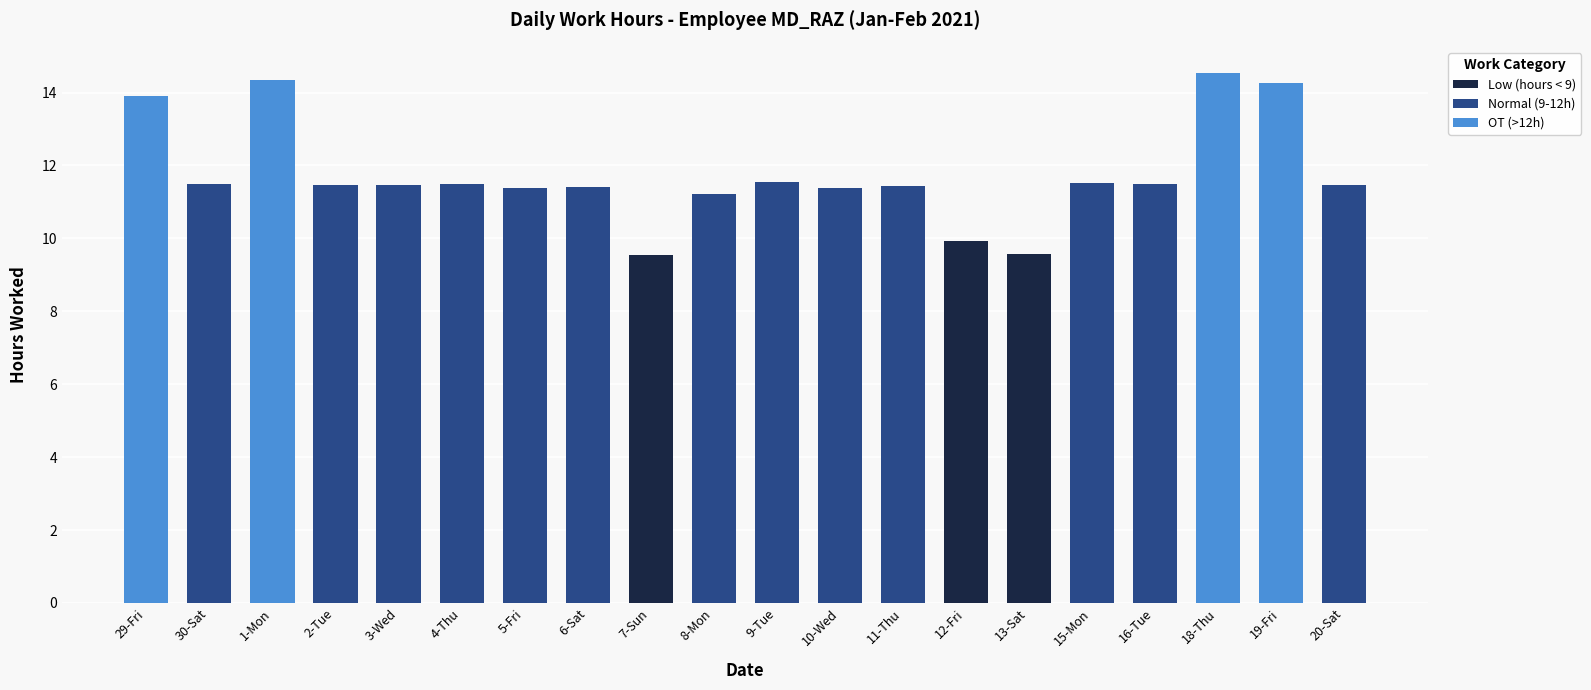

Is it true that Low (hours < 9) equals 0.0 at 2-Tue?

True